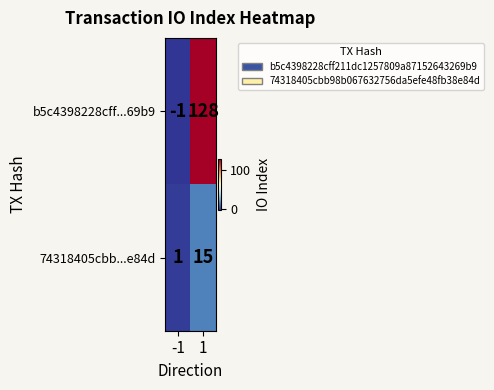

True or false: b5c4398228cff...69b9 has a value of 0 at -1.

False